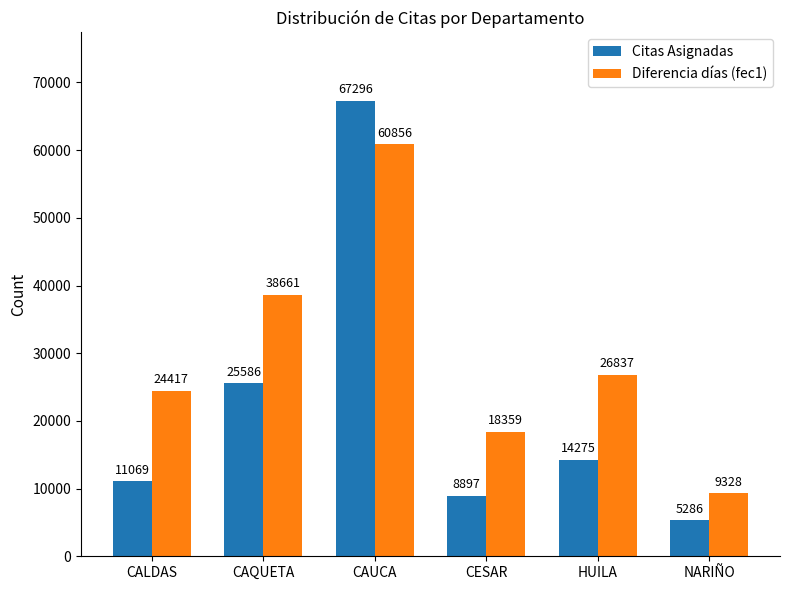

What is the greatest value displayed?

67296